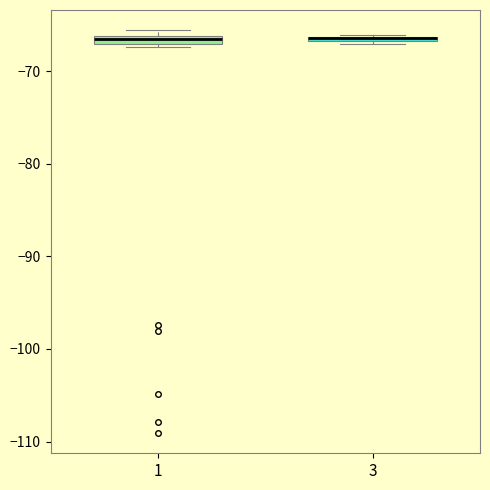

Where is the lower edge of the box at x = 3 on the y-axis? The values are not printed on the chart, so give them approximately, as read against the axis.

-67